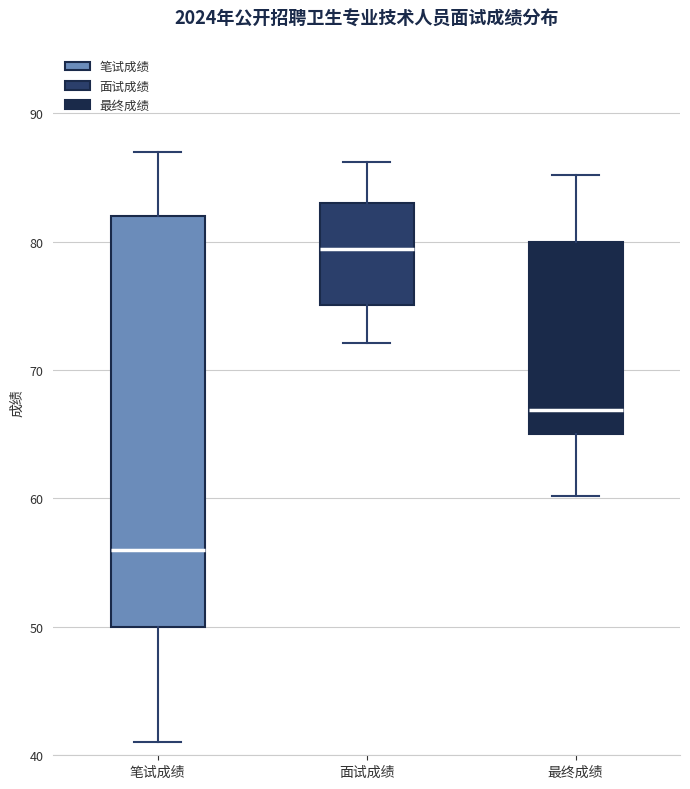

Reading left to right, read every box against the y-axis: the position of its median line, the range the box covers, and the ends of its whiskers. The values are not printed on the chart, so give them approximately, as read against the axis.

笔试成绩: median 56, box 50 to 82, whiskers 41 to 87
面试成绩: median 79, box 75 to 83, whiskers 72 to 86
最终成绩: median 67, box 65 to 80, whiskers 60 to 85